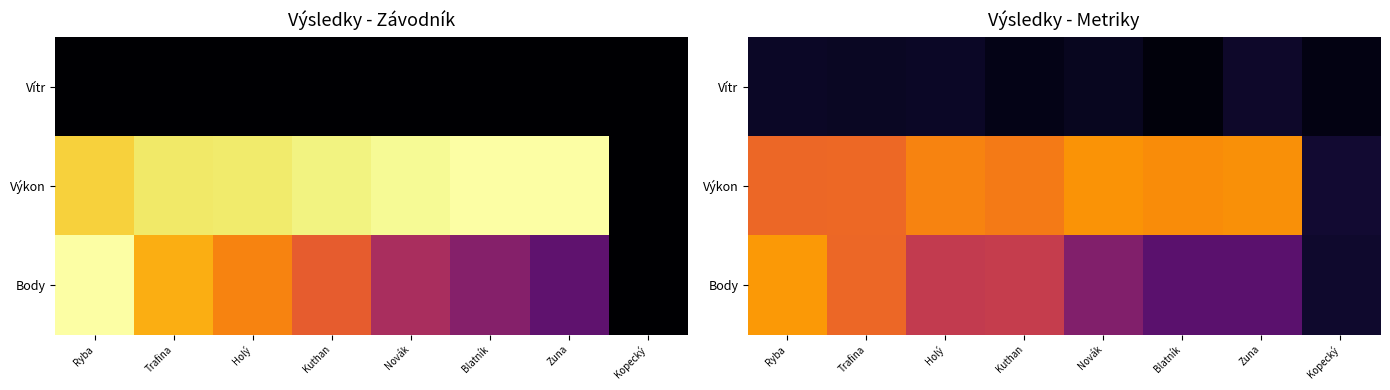

Which label corresponds to the smallest value in the chart?

Blatník